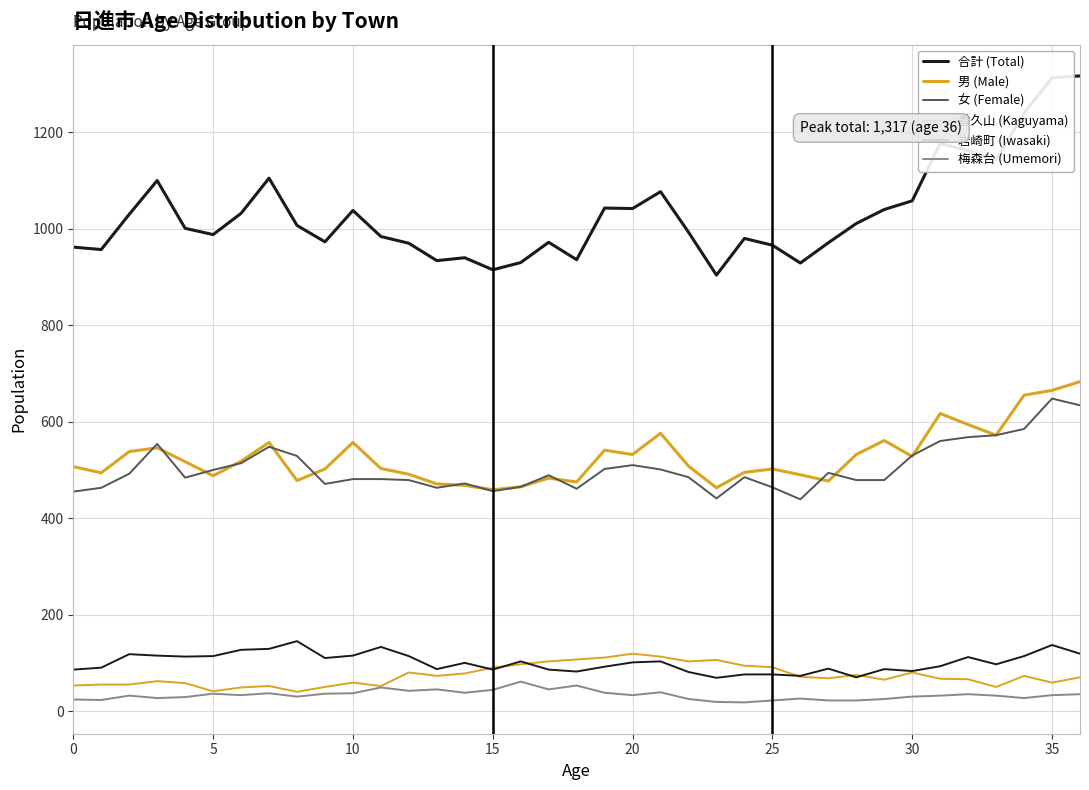

How many interior local peaks does the 梅森台 (Umemori) series have?

10